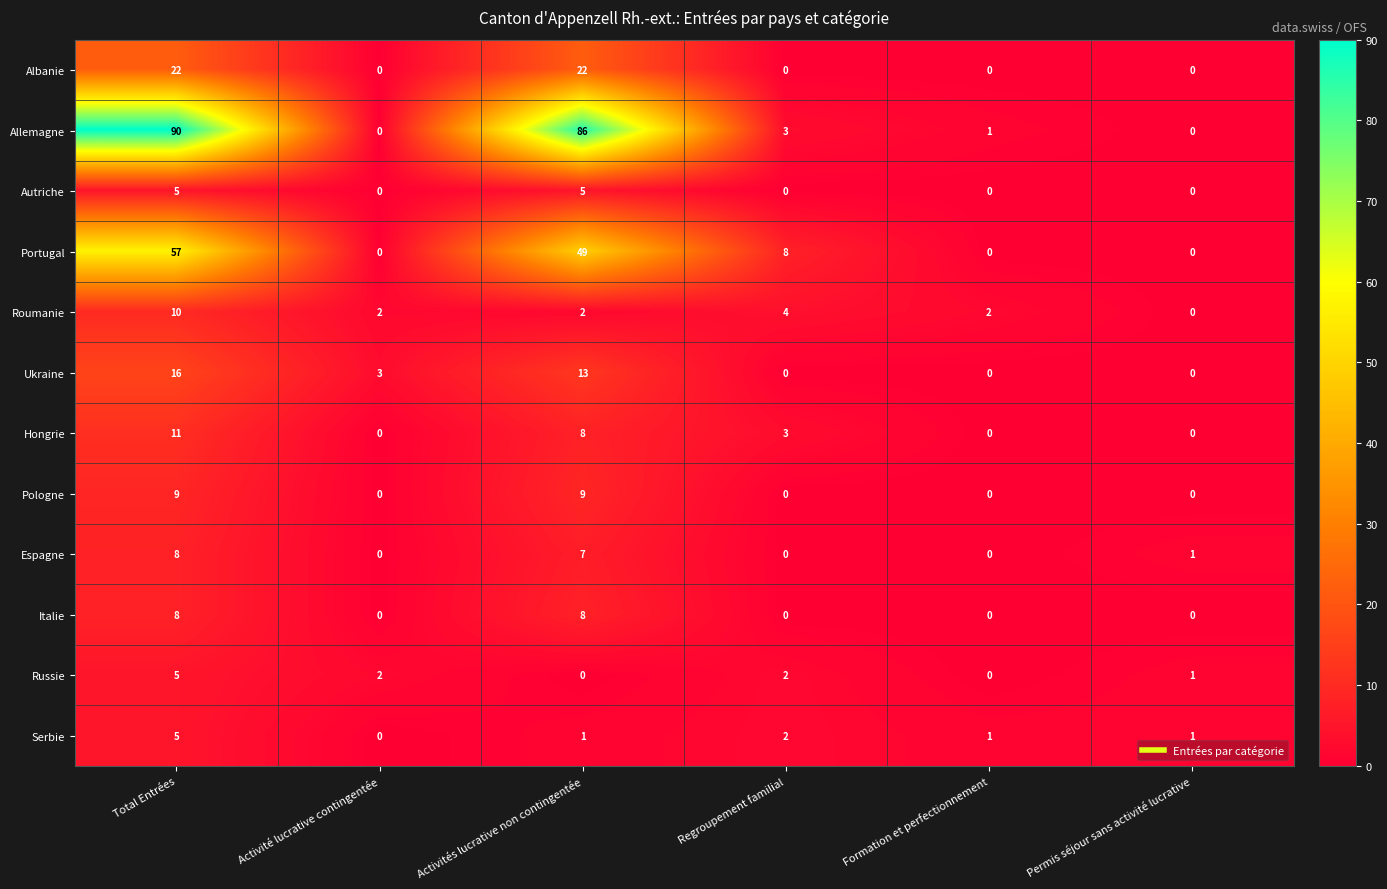

At how many categories does at least one series exceed 25?

2